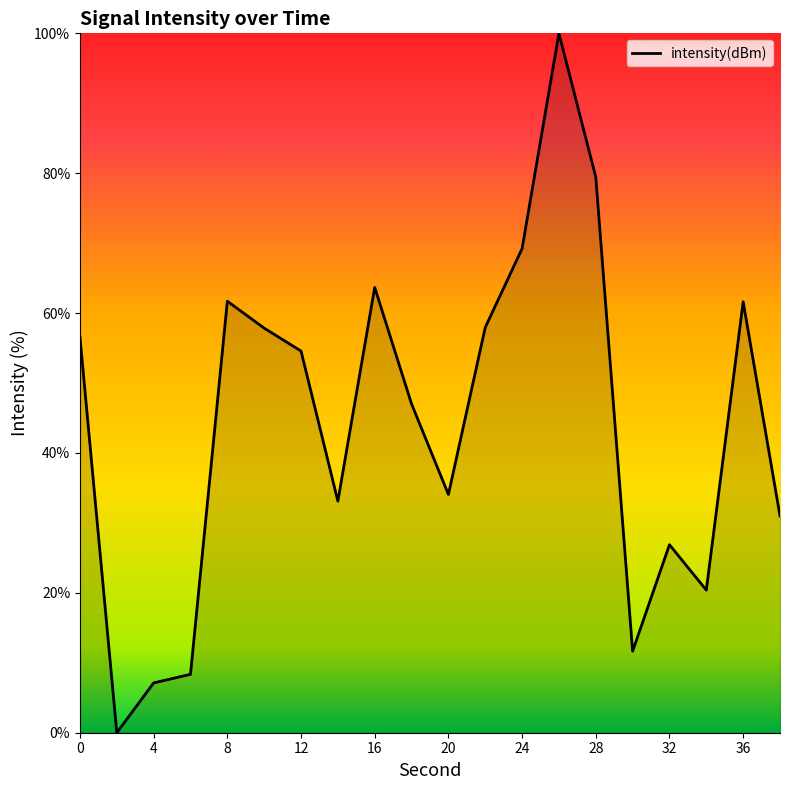

What is the average value?

44.1